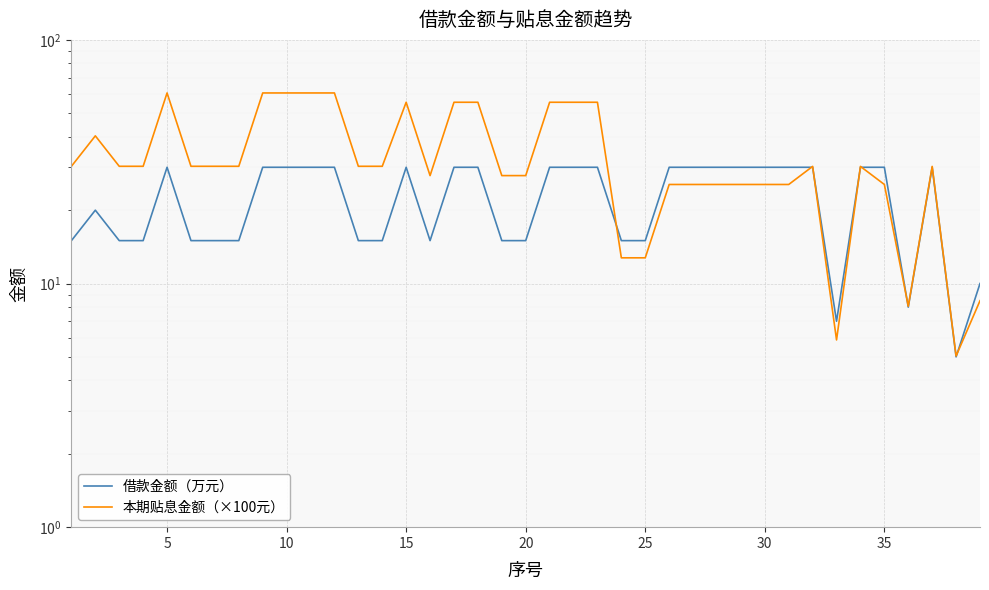

At how many categories does at least one series exceed 29?

30